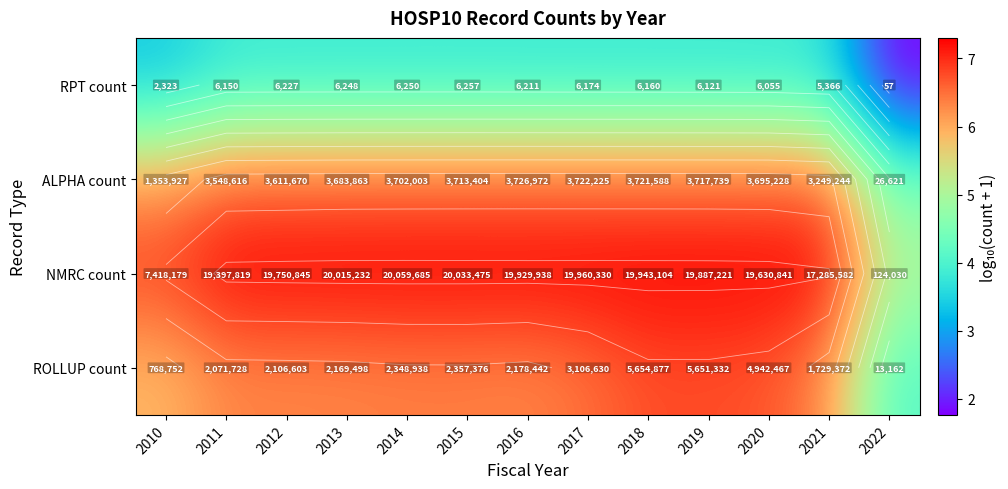

What is the lowest value of the NMRC count series?

5.1